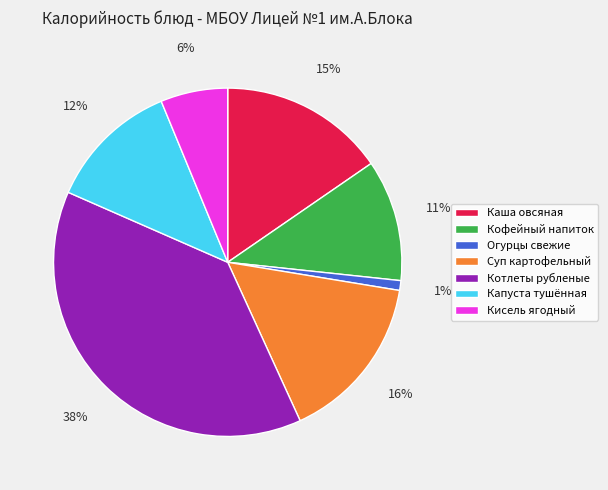

Which category has the smallest portion of the pie?

Огурцы свежие